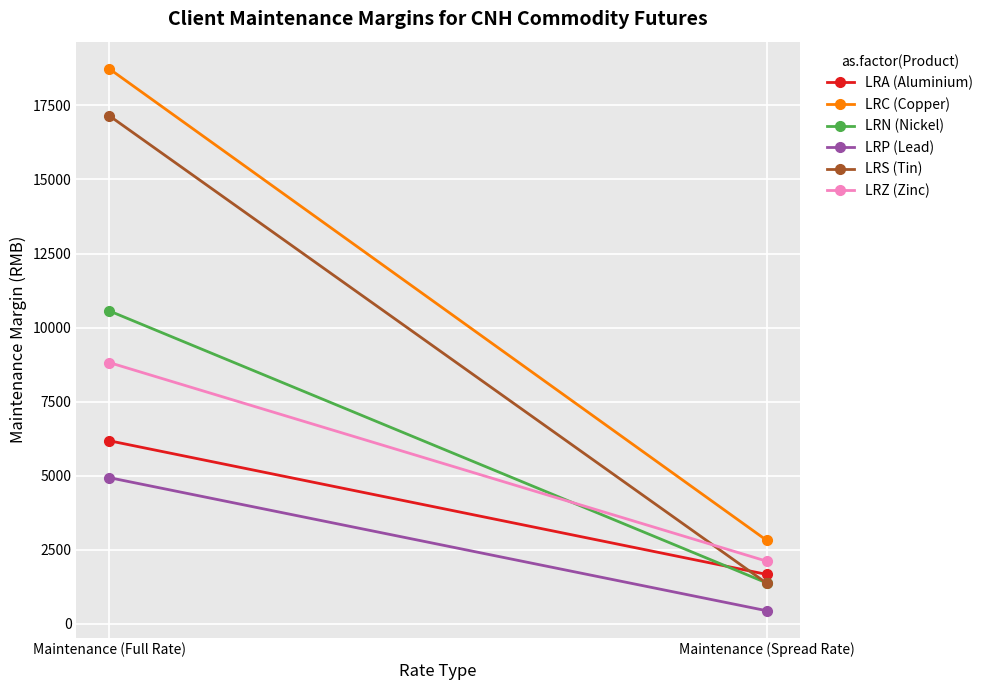

What is the difference between the LRN (Nickel) values at Maintenance (Full Rate) and Maintenance (Spread Rate)?

9181